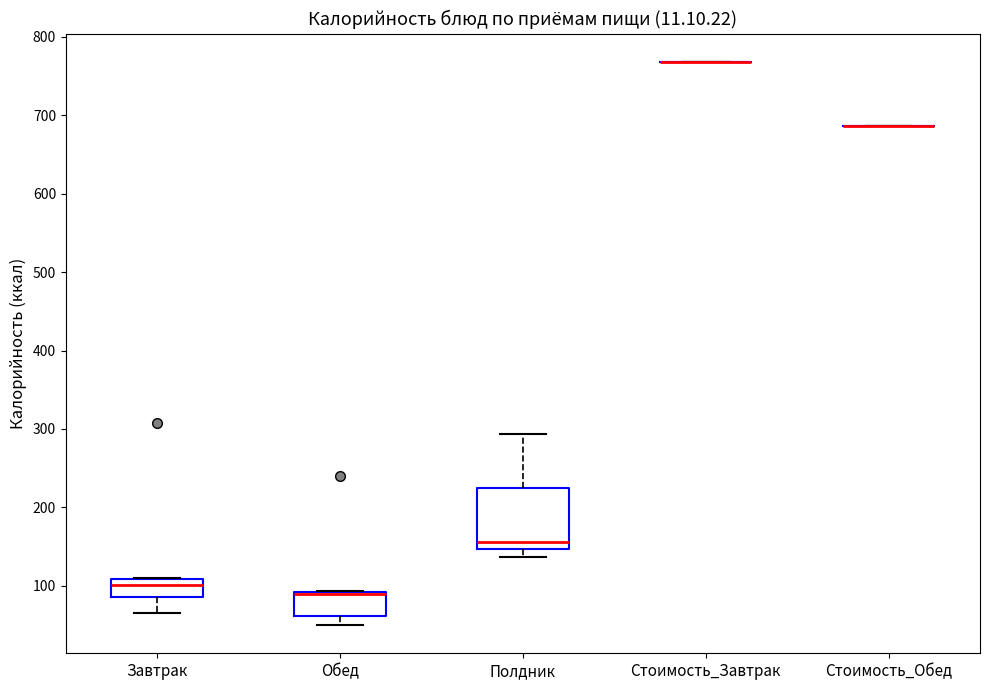

Reading left to right, read every box against the y-axis: the position of its median line, the range the box covers, and the ends of its whiskers. The values are not printed on the chart, so give them approximately, as read against the axis.

Завтрак: median 100, box 90 to 110, whiskers 70 to 110
Обед: median 90 (drawn on the box's upper edge), box 60 to 90, whiskers 50 to 90
Полдник: median 160, box 150 to 220, whiskers 140 to 290
Стоимость_Завтрак: box collapsed to a line at 770, whiskers 770 to 770
Стоимость_Обед: box collapsed to a line at 690, whiskers 690 to 690